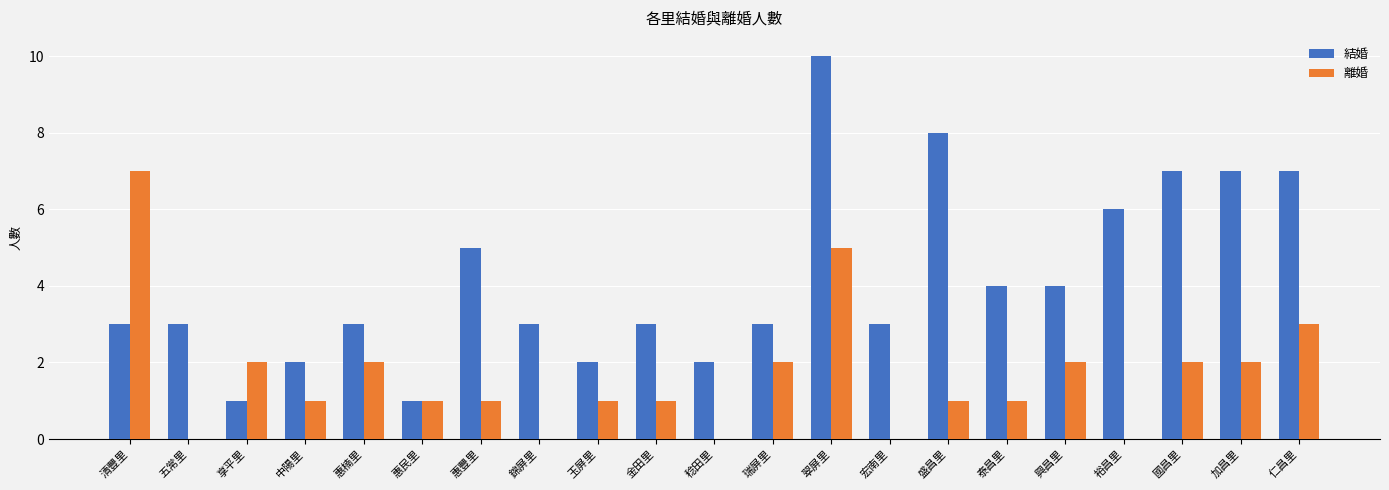

Between 稔田里 and 仁昌里, which series saw the biggest shift?

結婚